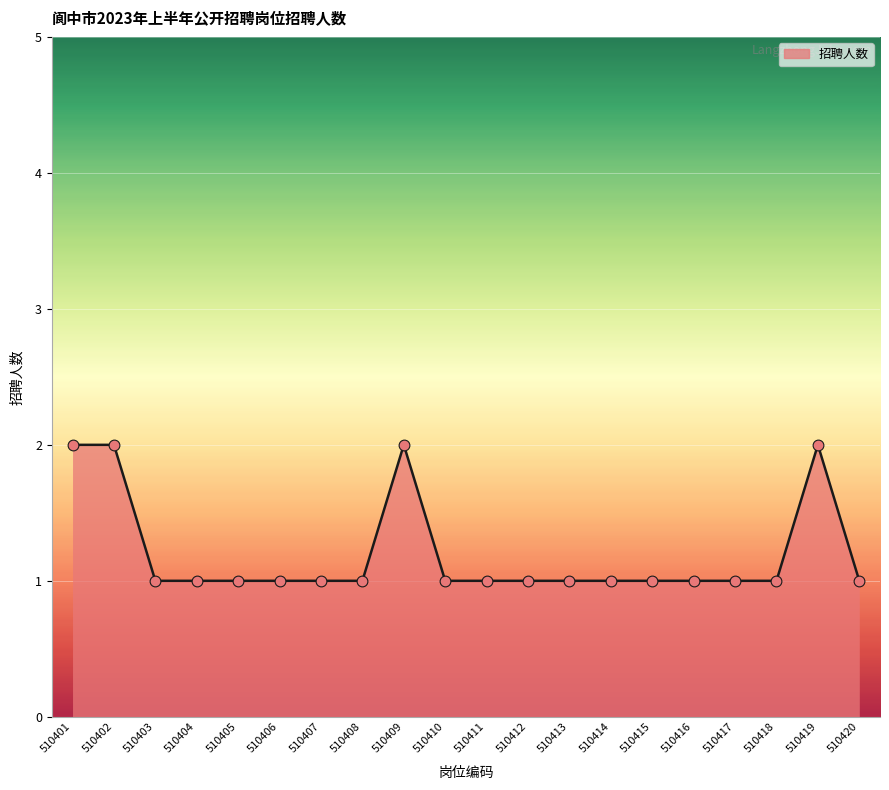

Approximately how many times larger is the value at 510407 compared to 510420?

1.0